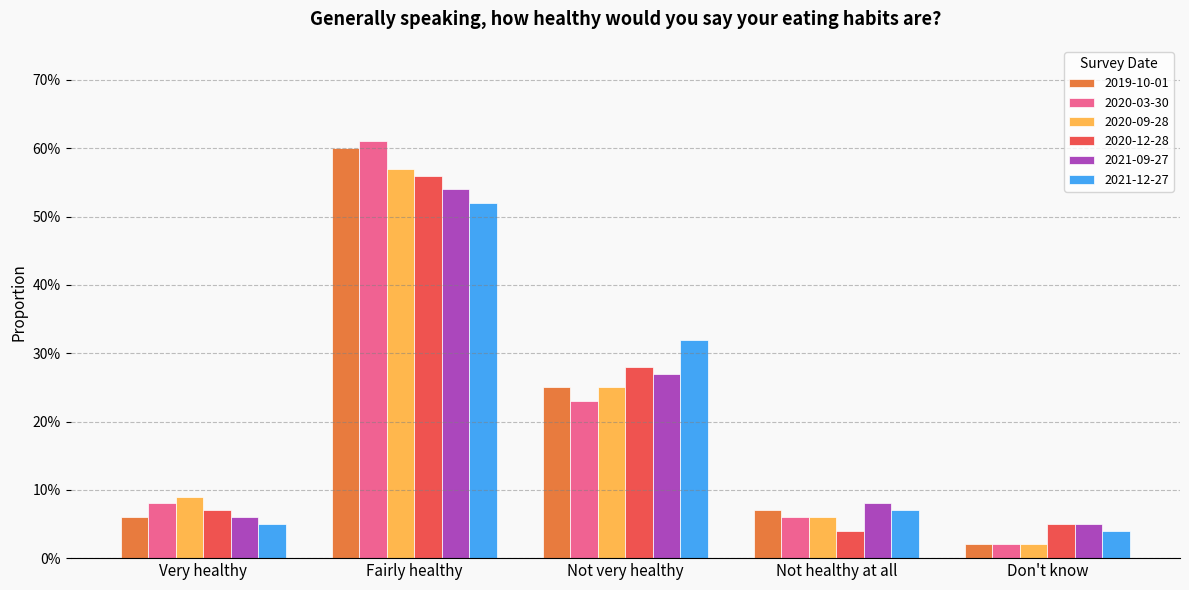

What is the average value of the 2021-09-27 series?

0.2